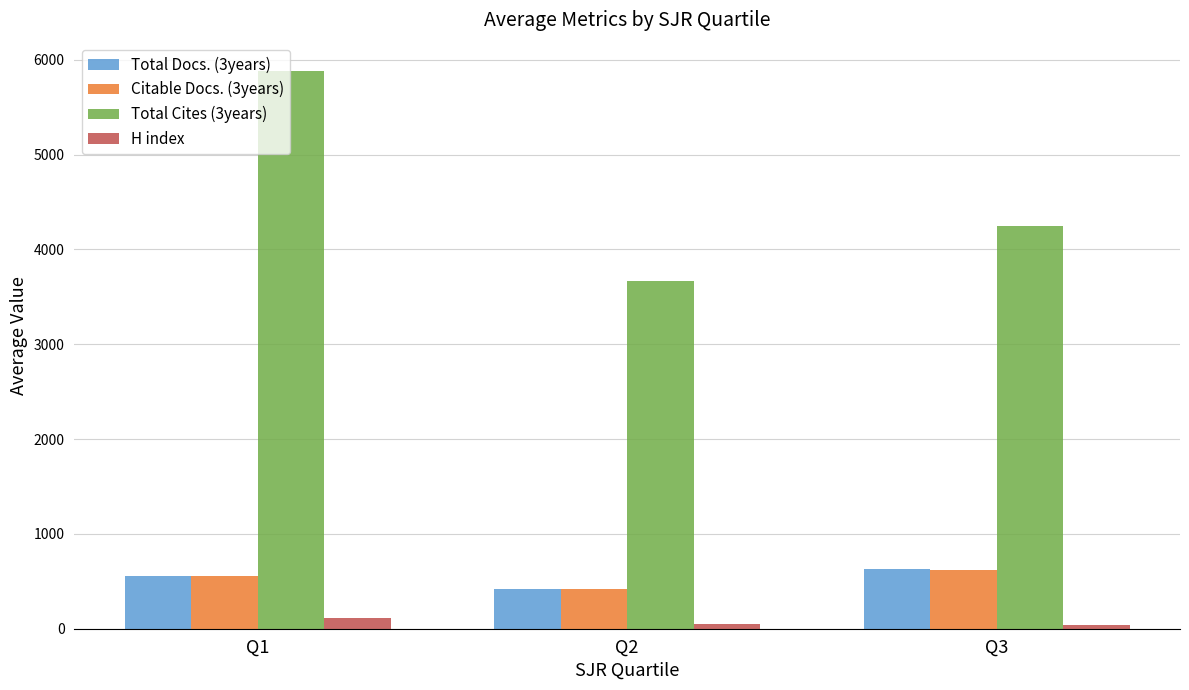

At which category is the sum across all series the highest?

Q1